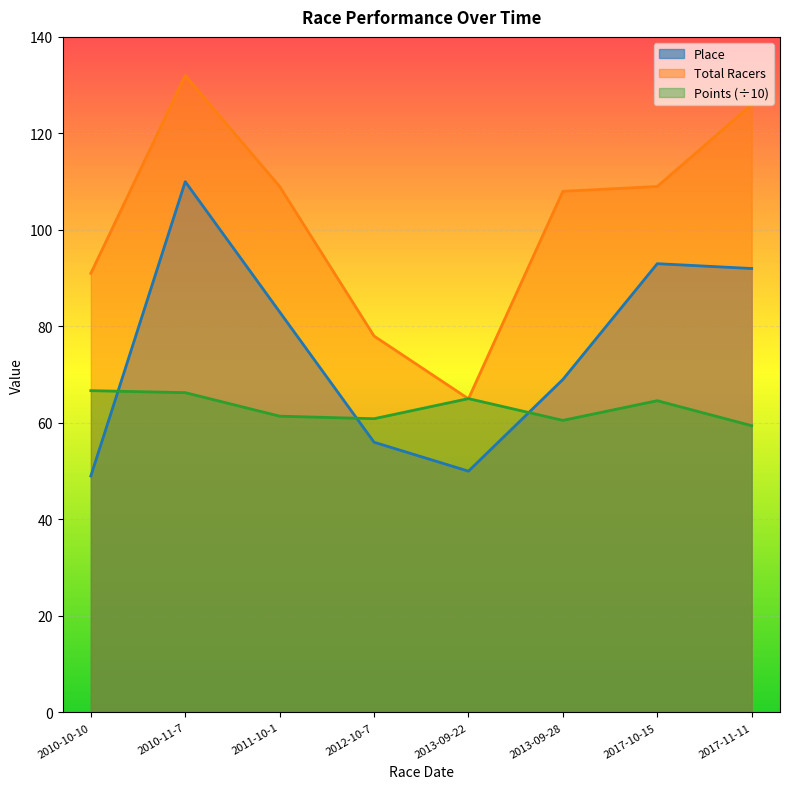

Between which two adjacent categories do Total Racers and Points first intersect?

2012-10-7 and 2013-09-22